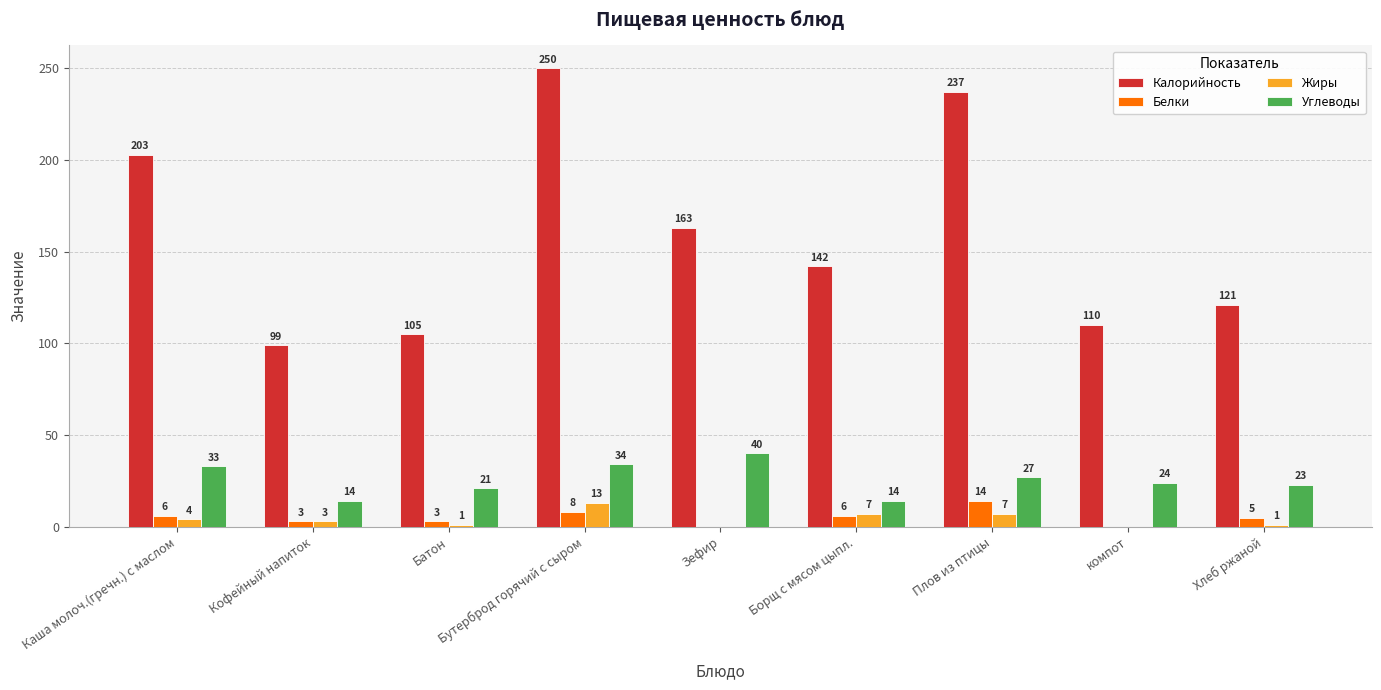

What is the sum of the Жиры values at Бутерброд горячий с сыром and компот?

13